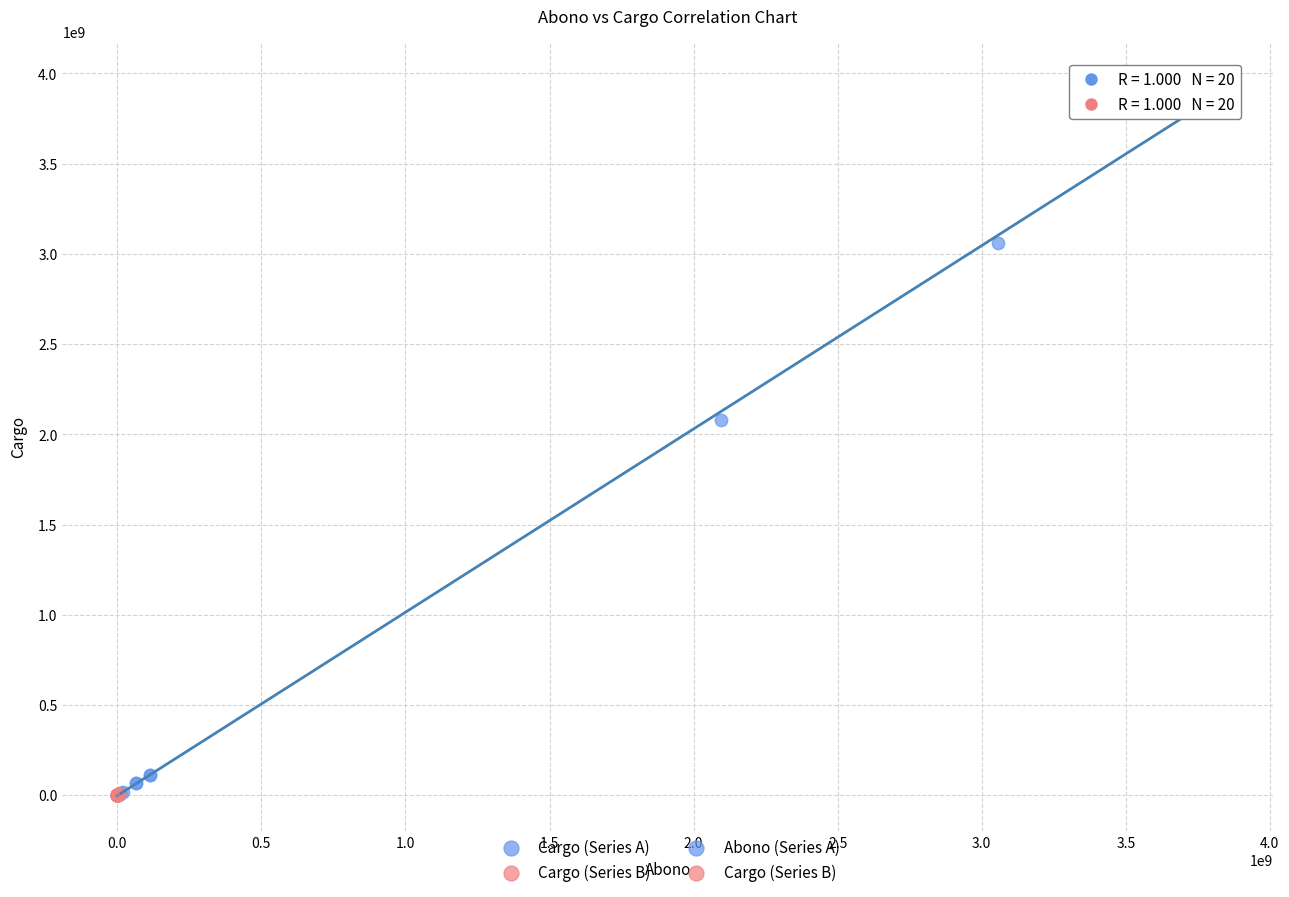

Which series has the largest Y range (max minus min)?

Cargo (Series A)